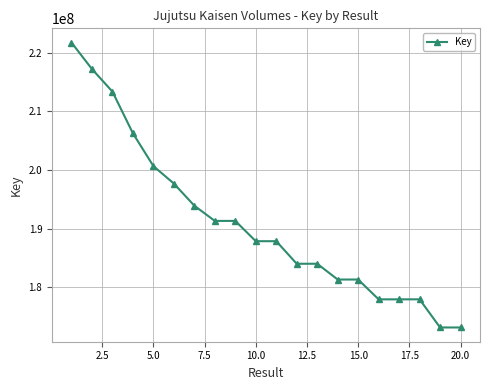

Count the number of data series in this chart.

1